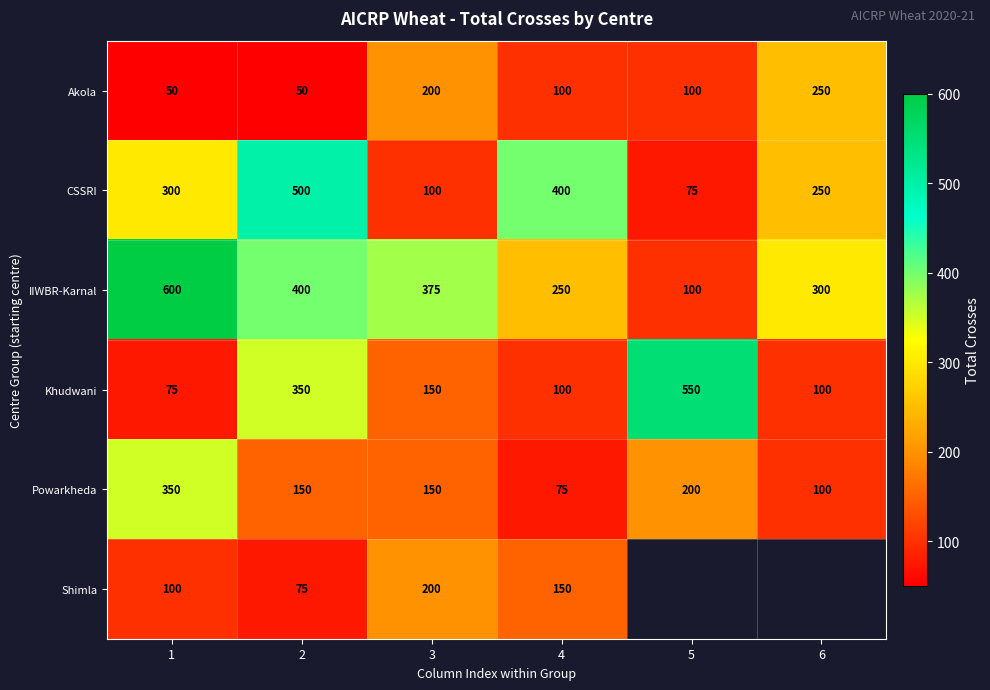

What is the difference between the maximum and minimum values in the Khudwani series?

475